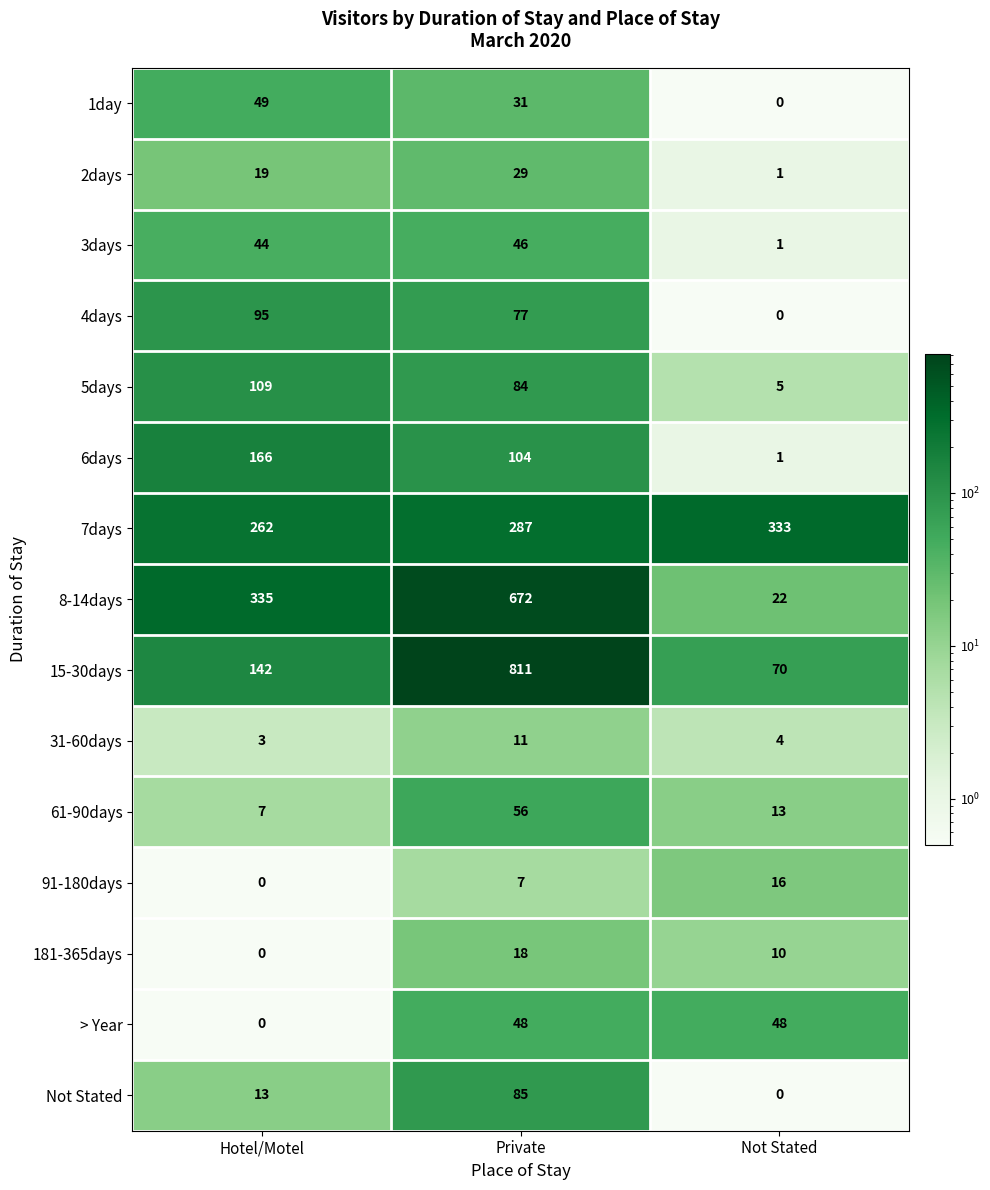

Which series changed the most between Hotel/Motel and Not Stated?

8-14days